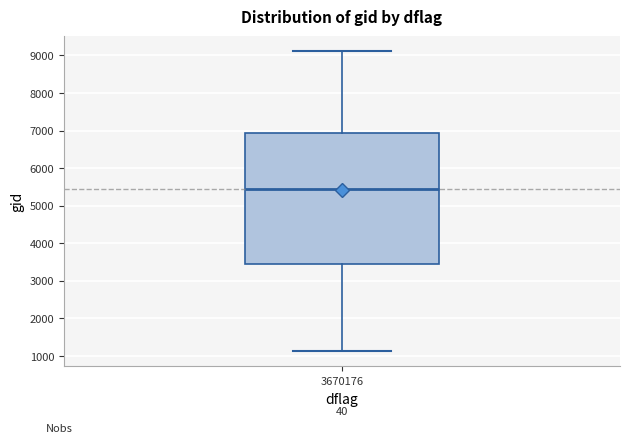

Transcribe this box plot: give where the median line is, the range the box spans, and where the two whiskers end, as read against the y-axis. The values are not printed on the chart, so give them approximately, as read against the axis.

median 5400, box 3400 to 6900, whiskers 1100 to 9100